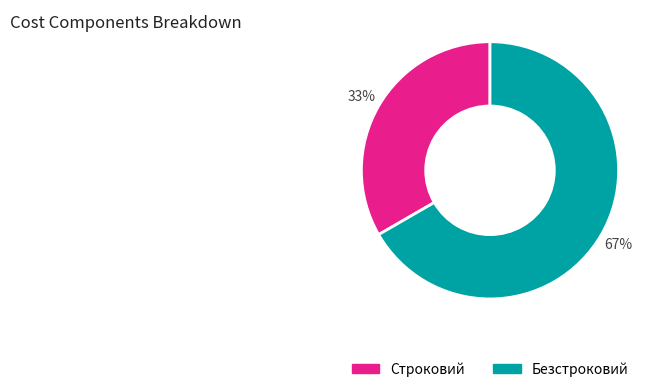

Which slice is the smallest?

Строковий